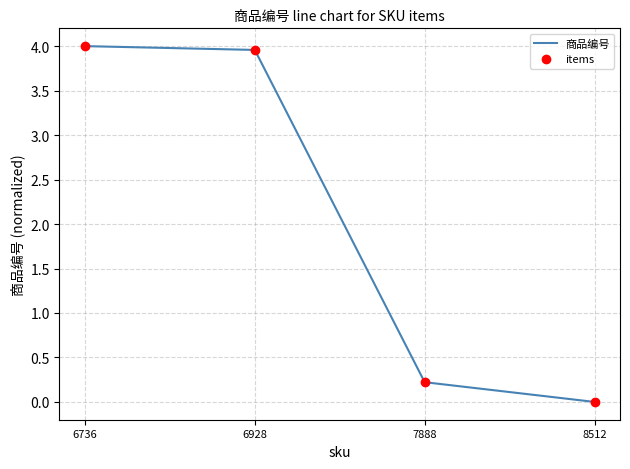

What is the change in value from 6736 to 8512?

-4.0